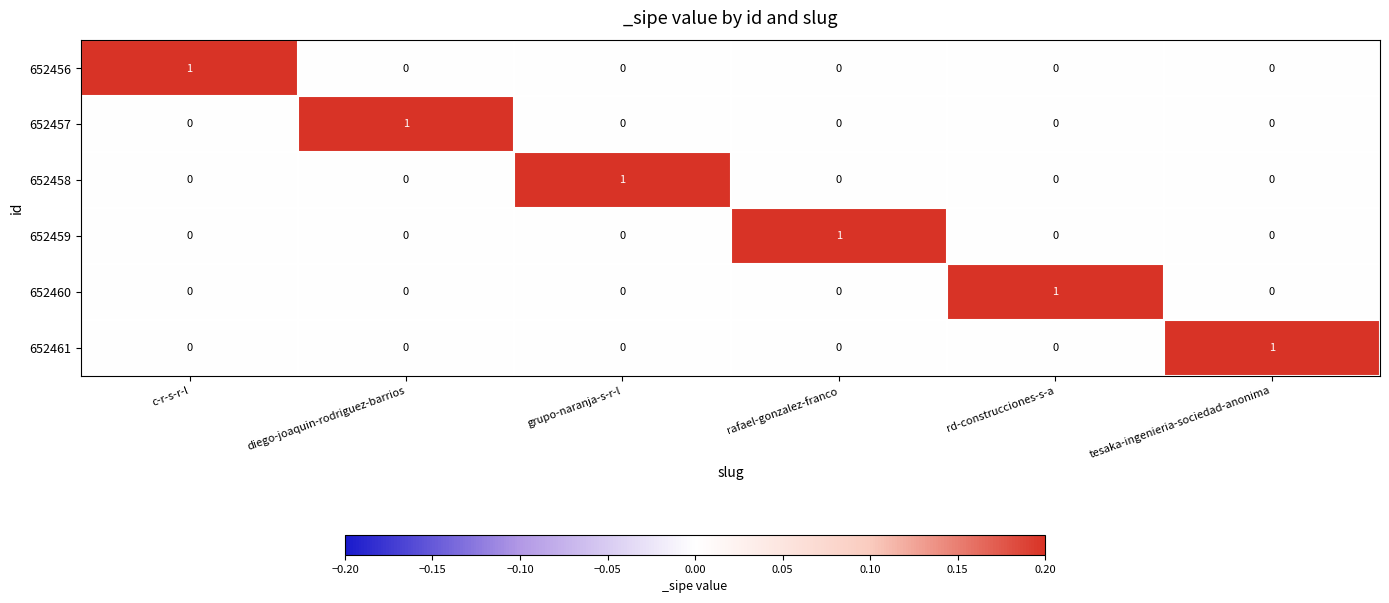

Is it true that 652458 equals -1 at diego-joaquin-rodriguez-barrios?

False